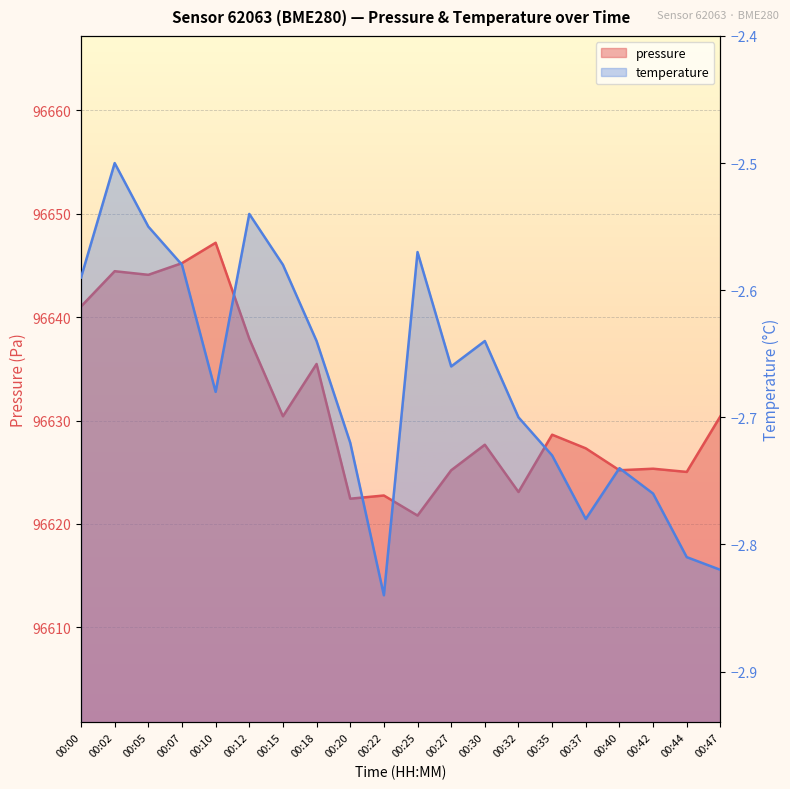

At which category is the sum across all series the highest?

00:10